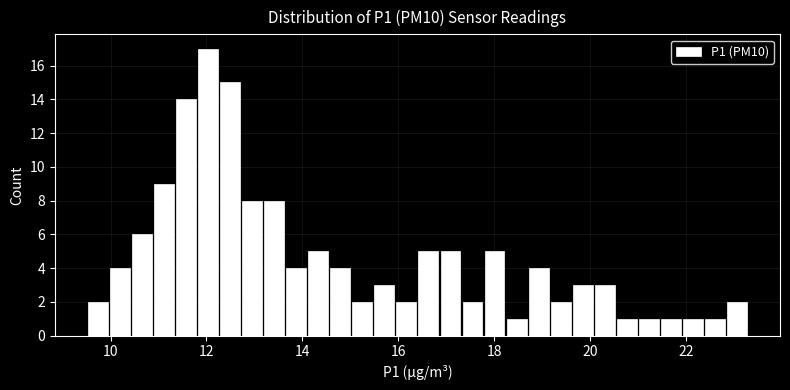

Read against the x-axis, roughly where is the centre of the tallest bar?

12.0